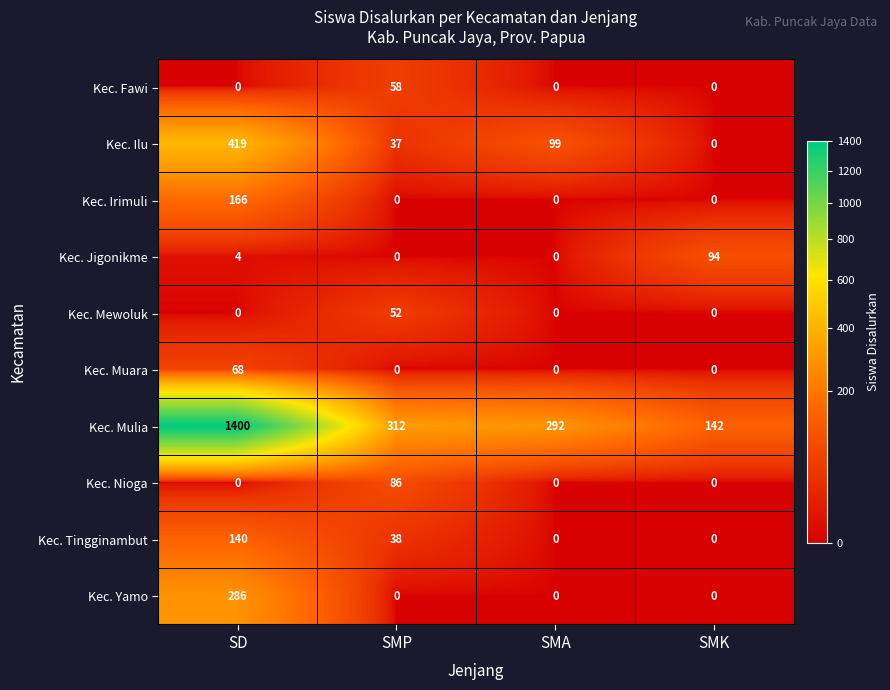

Is it true that Kec. Mewoluk equals 52 at SMP?

True